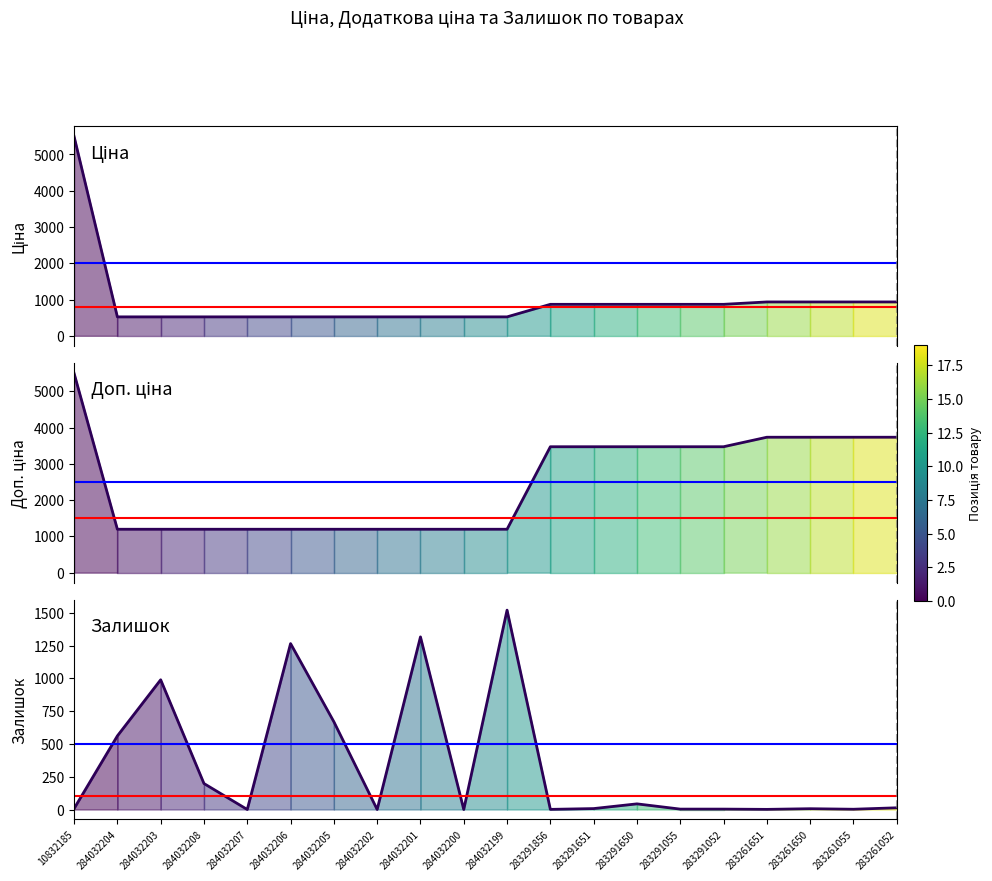

Between which two adjacent categories do Залишок and Доп. ціна first intersect?

284032207 and 284032206